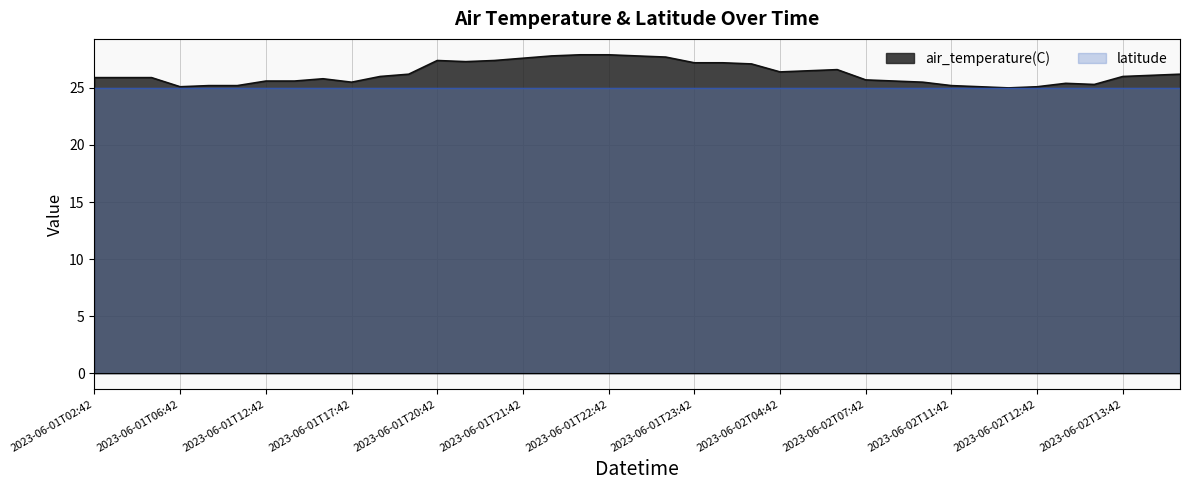

At which category does the data reach its first local peak?

2023-06-01T12:54